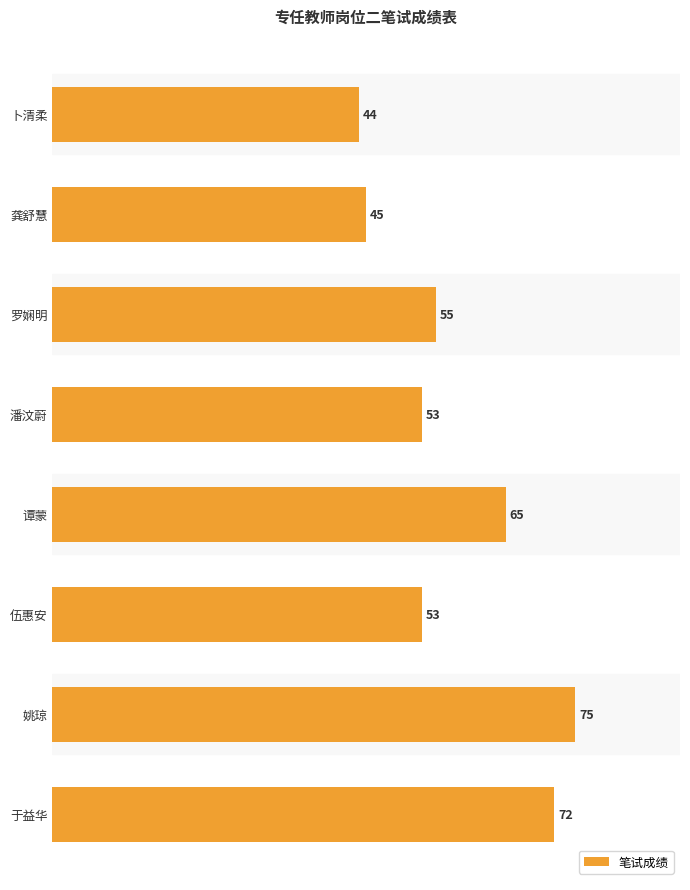

Count the number of data series in this chart.

1